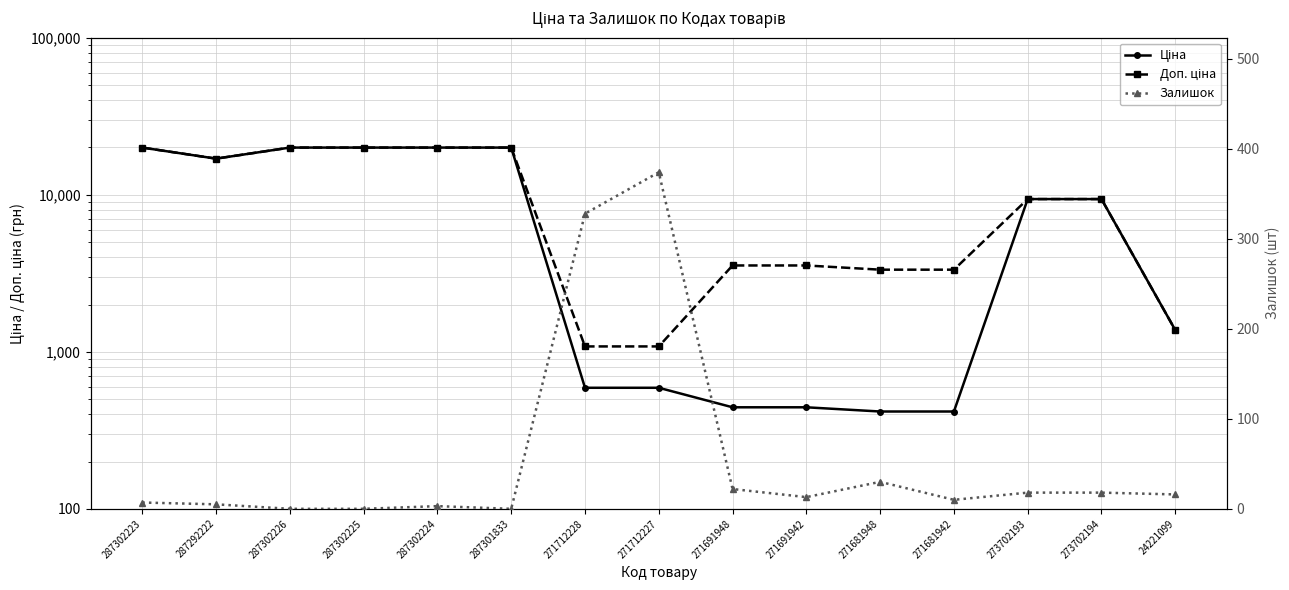

What is the average value of the Залишок series?

56.3